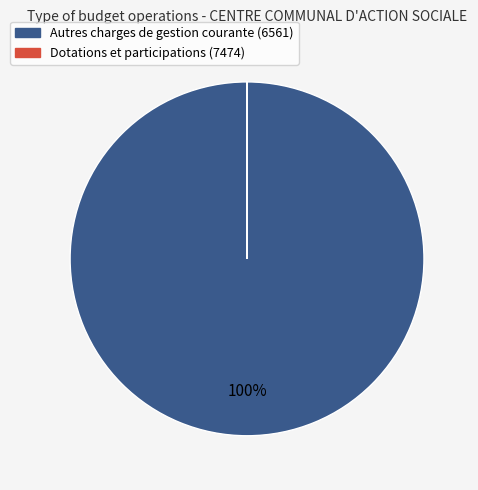

Is it true that Autres charges de gestion courante (6561) is 100% of the pie?

True